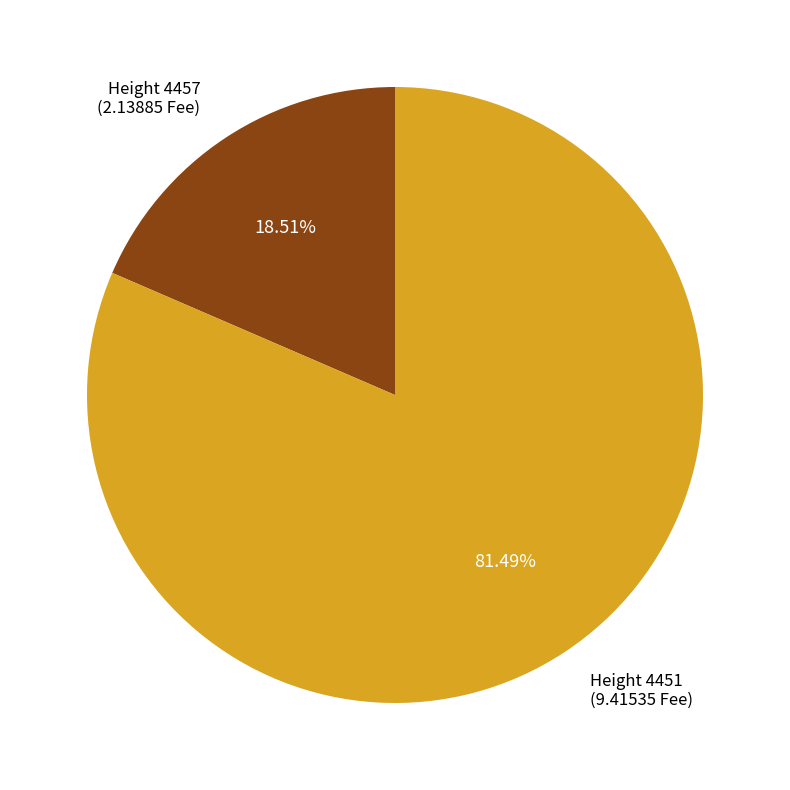

Count the number of slices in the pie.

2